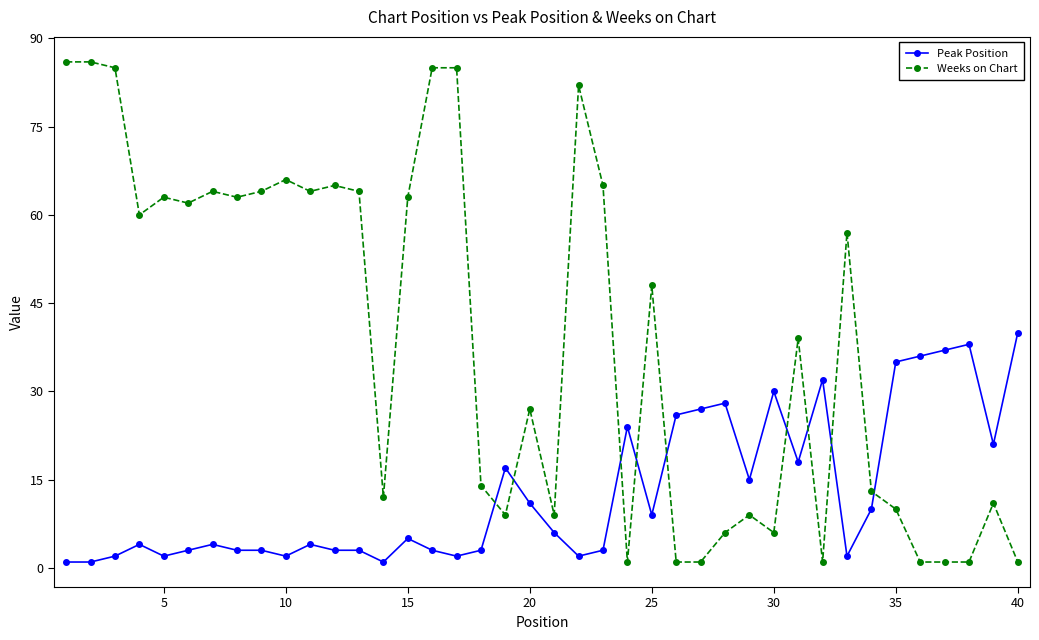

Which series has the largest range (max minus min)?

Weeks on Chart